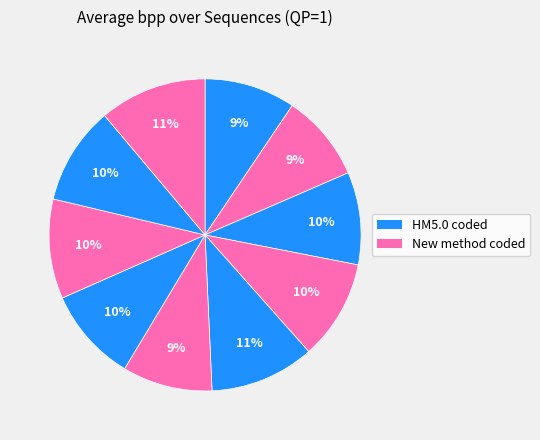

How many segments does this pie chart have?

10